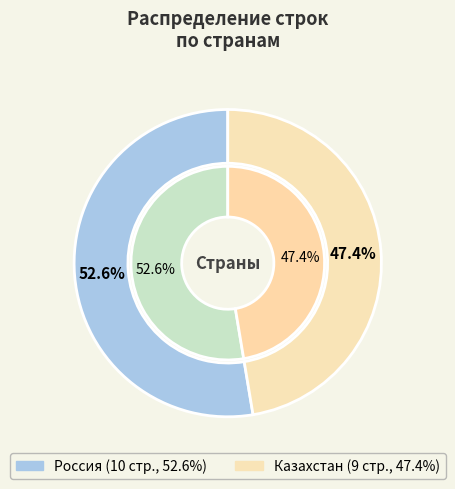

What percentage do Россия and Казахстан together represent?

100.0%